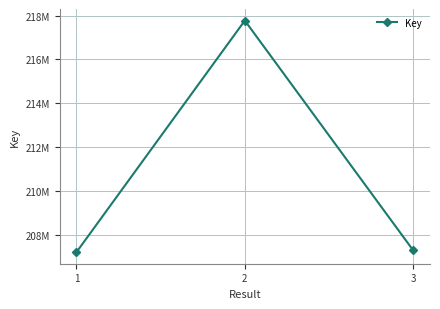

Reading right to left, what are all the values shown in this chart?

3=207293375	2=217775642	1=207210714